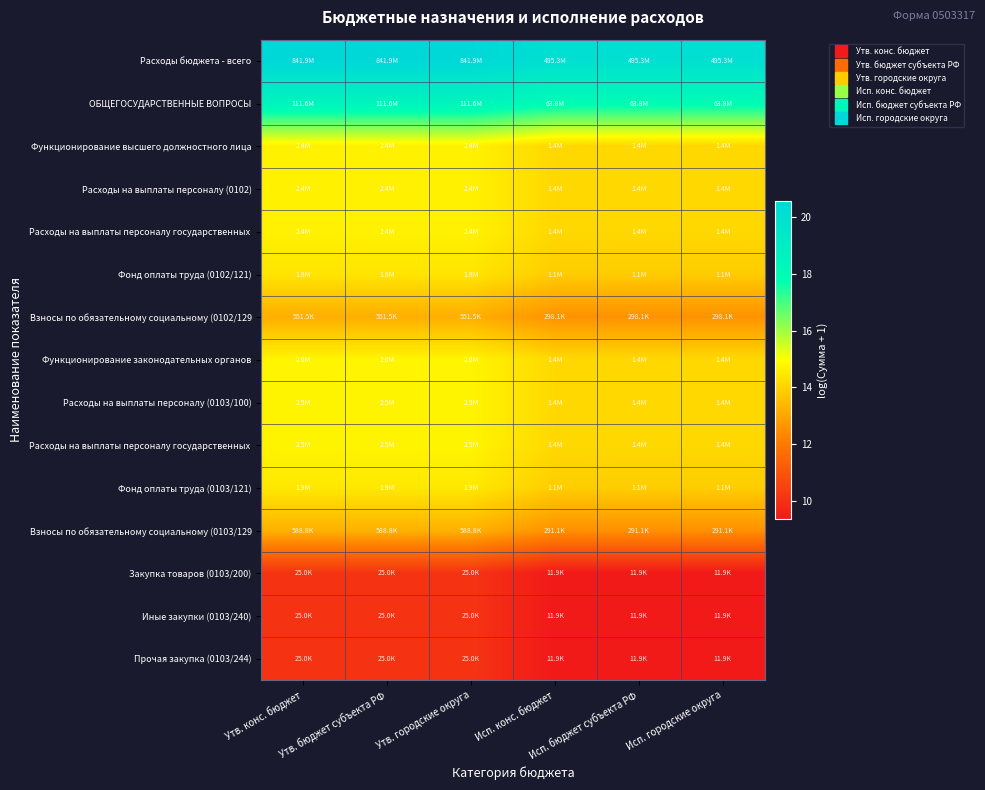

At which category does the chart reach its minimum across all series?

Исп. конс. бюджет